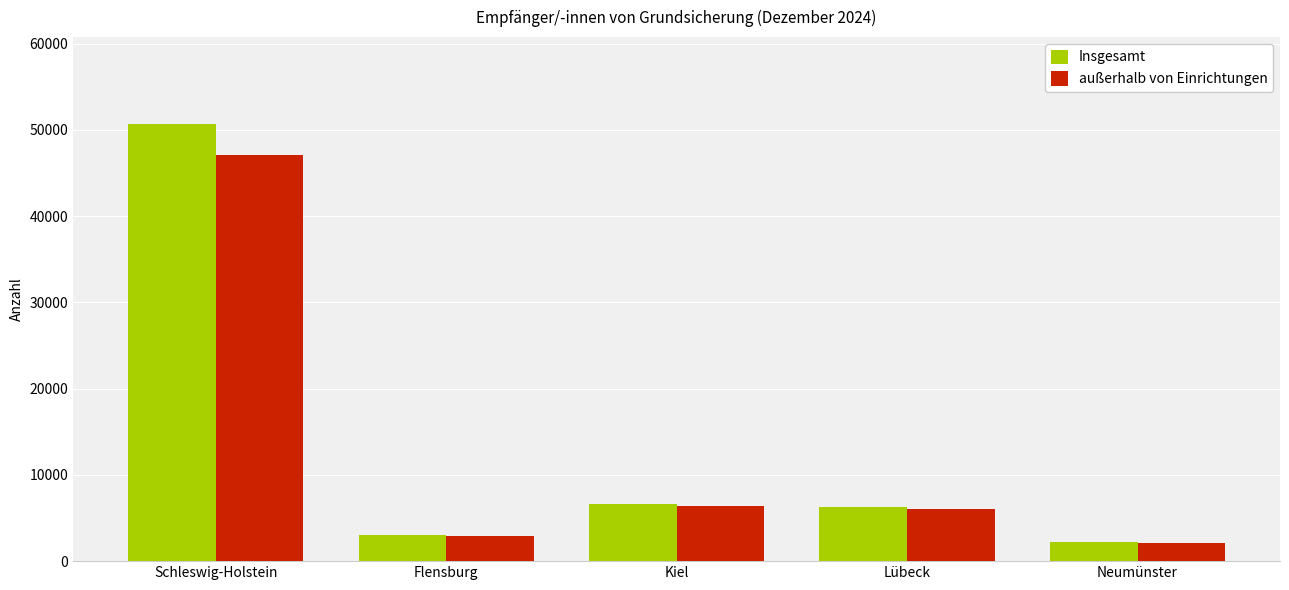

What is the value of the außerhalb von Einrichtungen bar at the 4th from the left?

6035